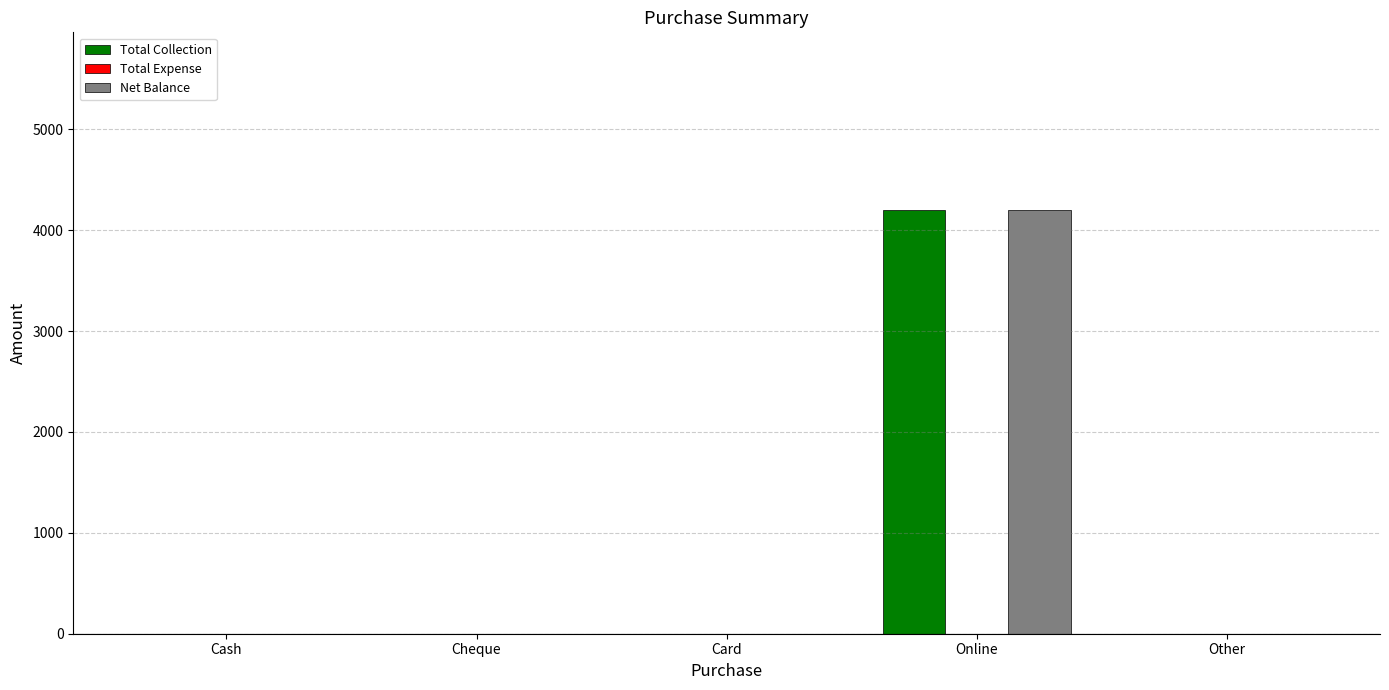

Reading left to right, extract all data points from this chart.

Total Collection: Cash=0	Cheque=0	Card=0	Online=4200	Other=0
Net Balance: Cash=0	Cheque=0	Card=0	Online=4200	Other=0